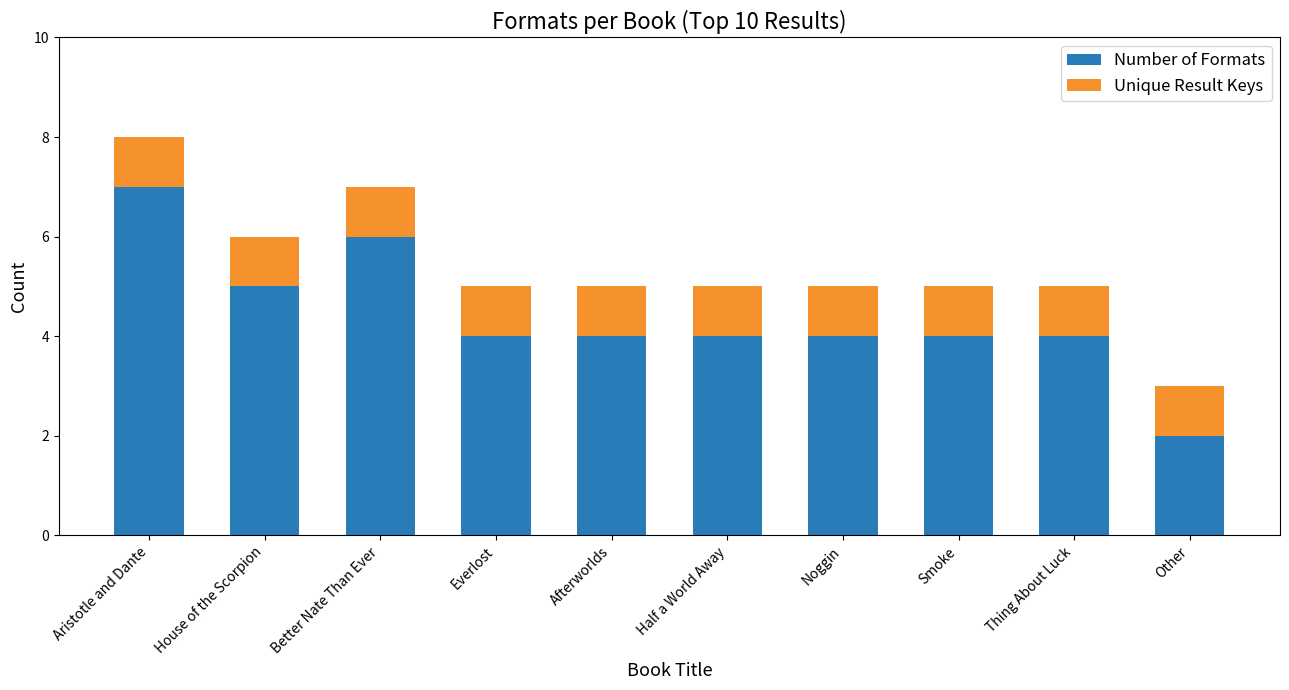

What is the total value across all series at Other?

3